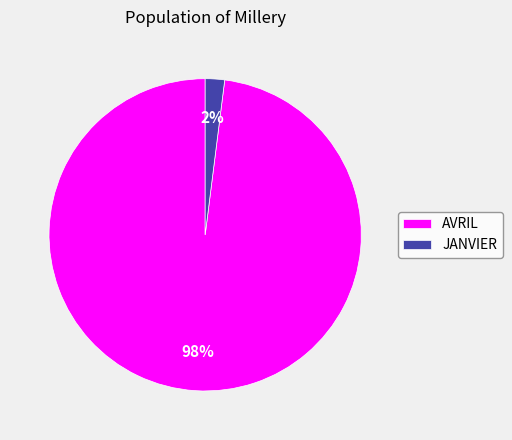

Which has a higher value, JANVIER or AVRIL?

AVRIL